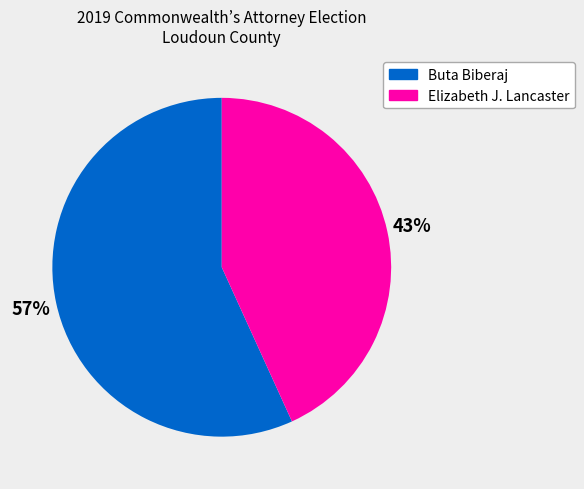

Do Elizabeth J. Lancaster and Buta Biberaj together represent more than half of the pie?

Yes